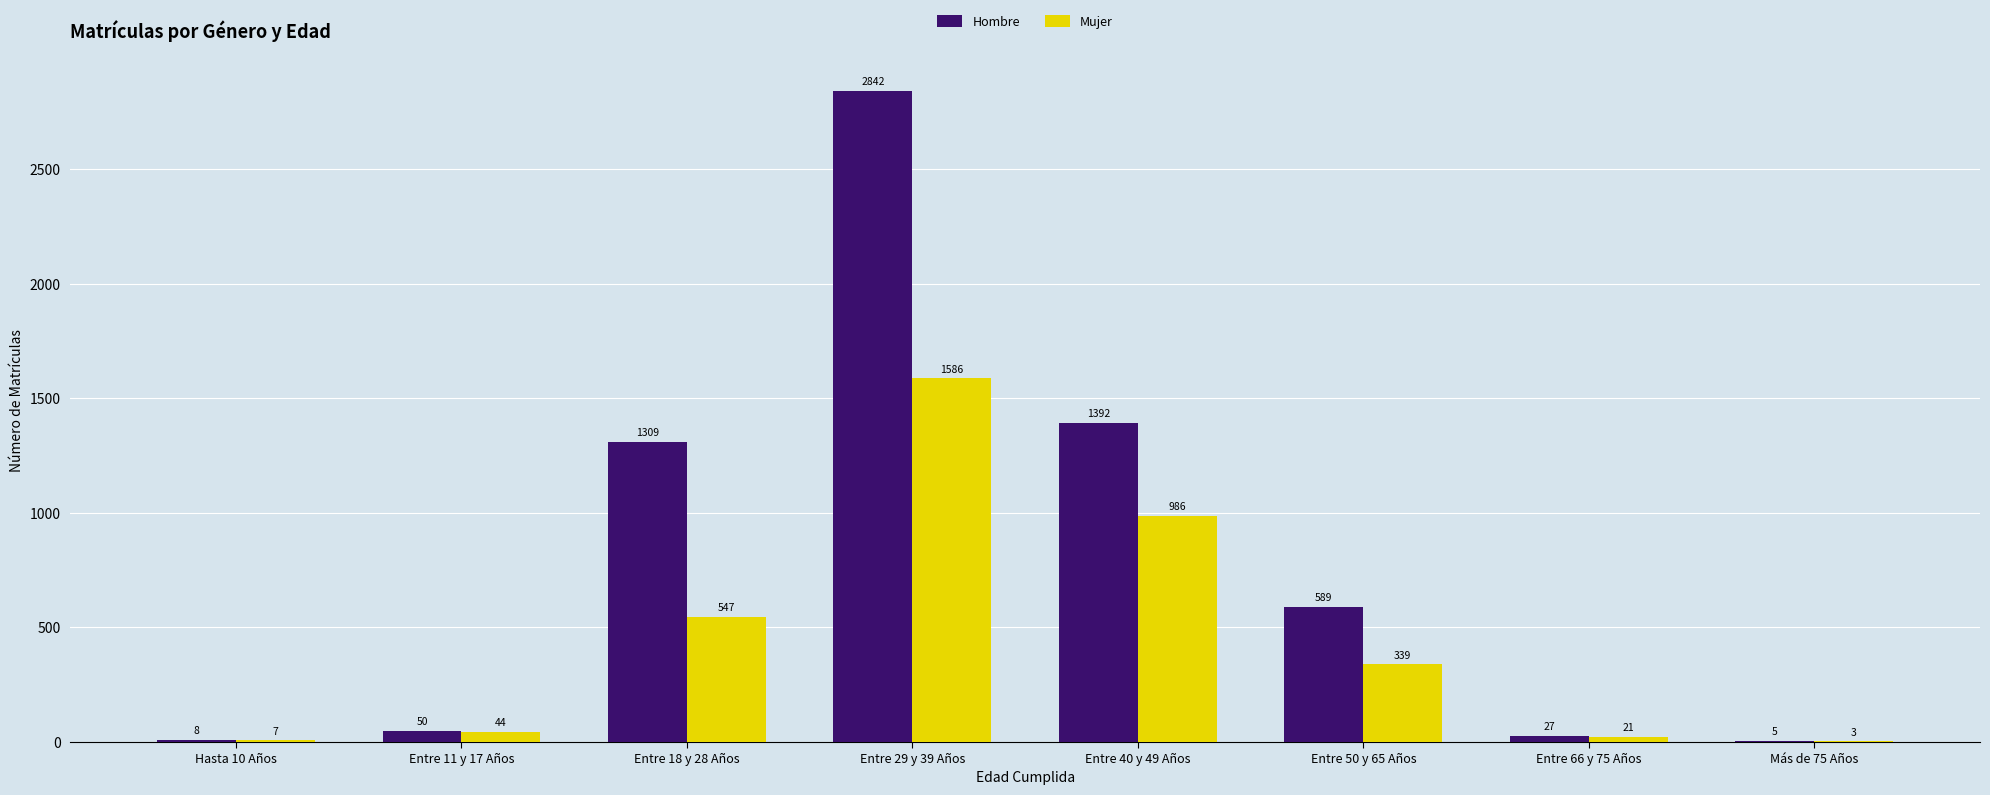

How many groups of bars are there?

8